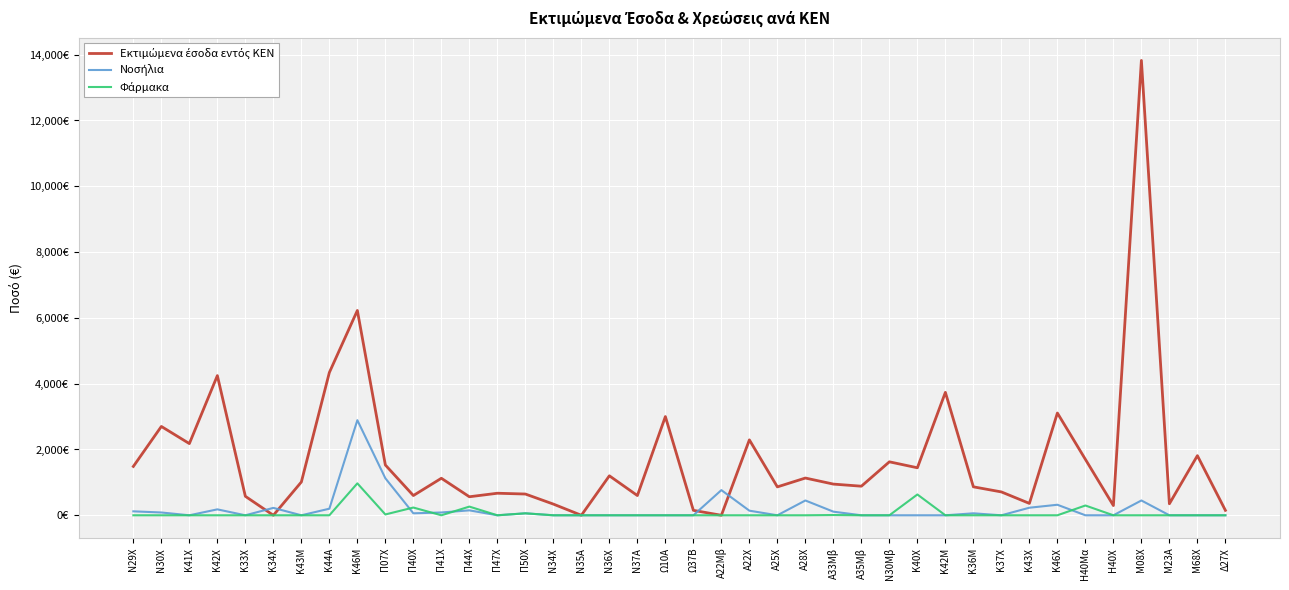

Does the chart have visible grid lines?

Yes